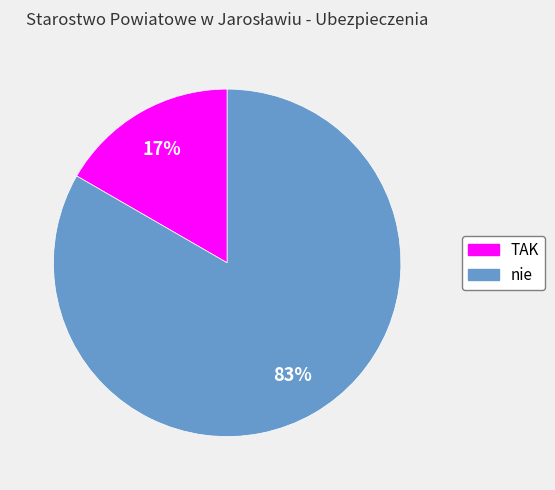

Is it true that nie is 83% of the pie?

True